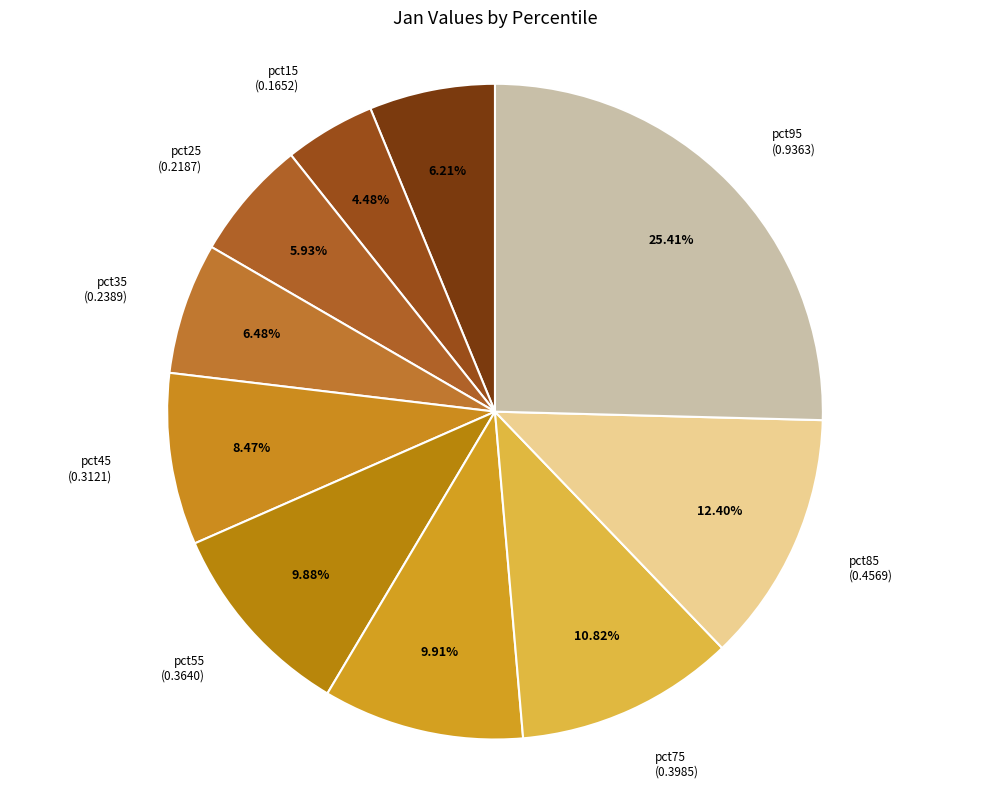

Which slice is the largest?

pct95